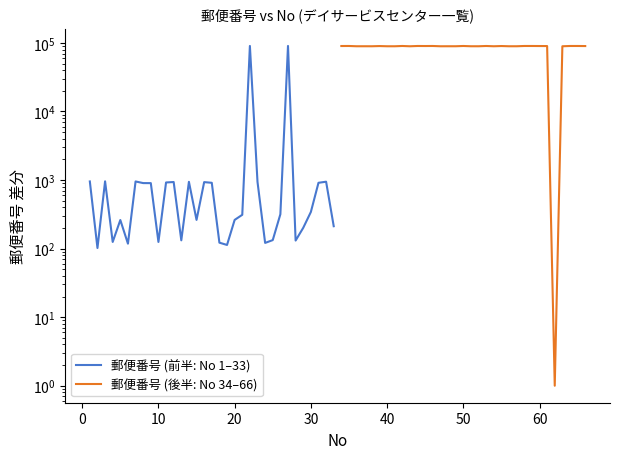

Which series has the widest spread of values?

郵便番号 (前半: No 1–33)